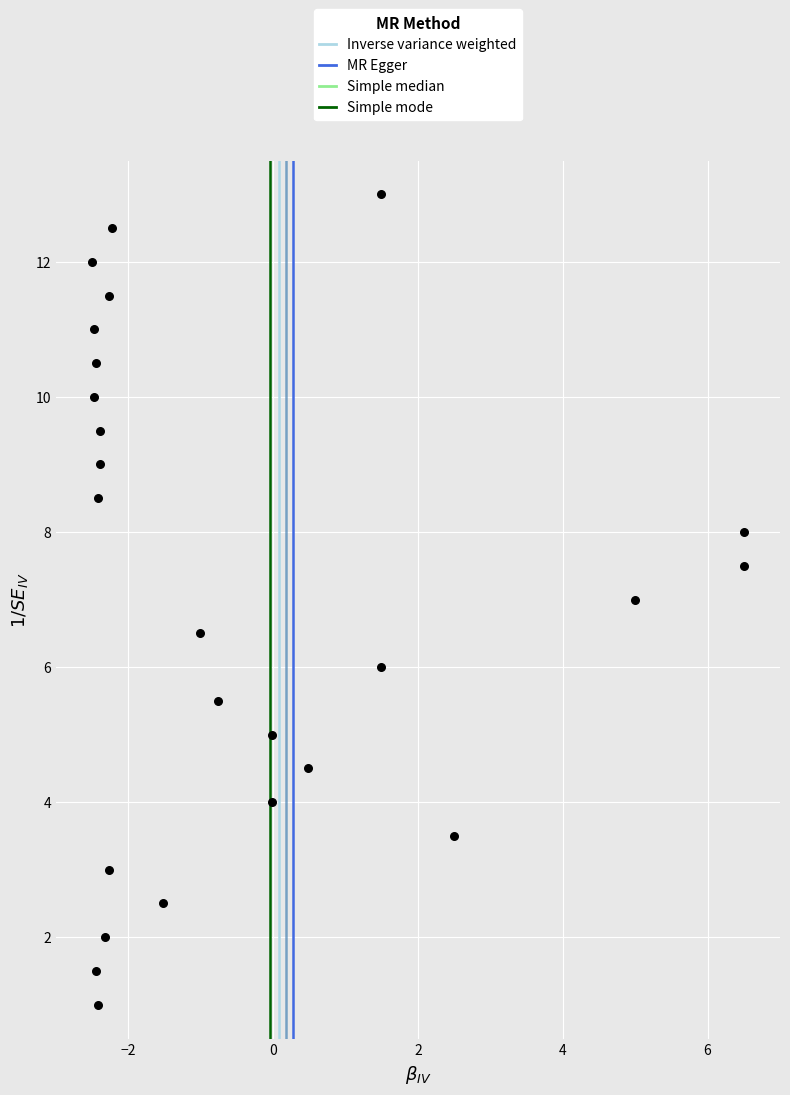

What is the range of X values (max minus min)?

9.0